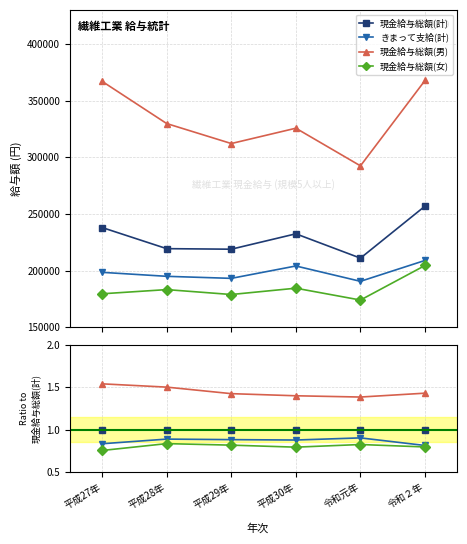

The 現金給与総額(計) series shows 1.0 at 平成30年. True or false?

True